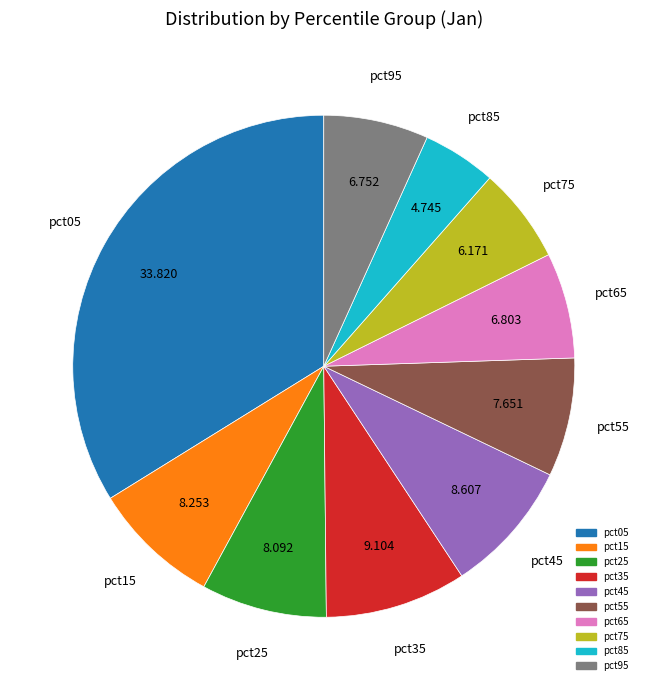

Does any single category account for the majority?

No